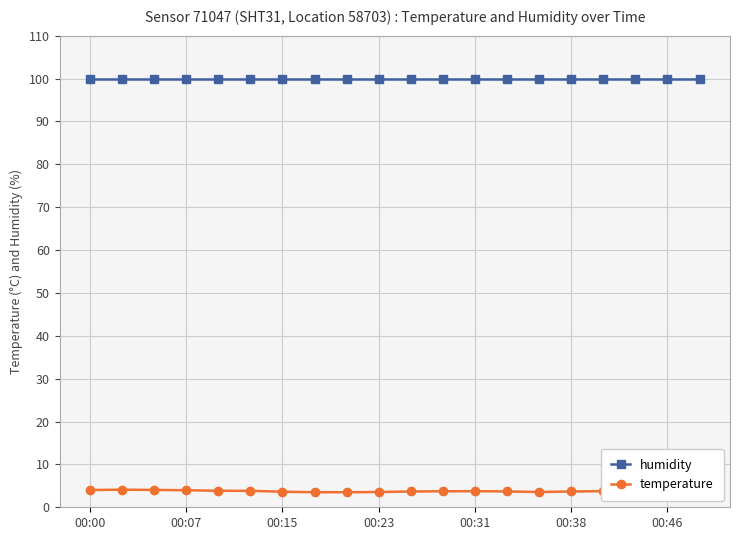

Which series has the largest total across all categories?

humidity